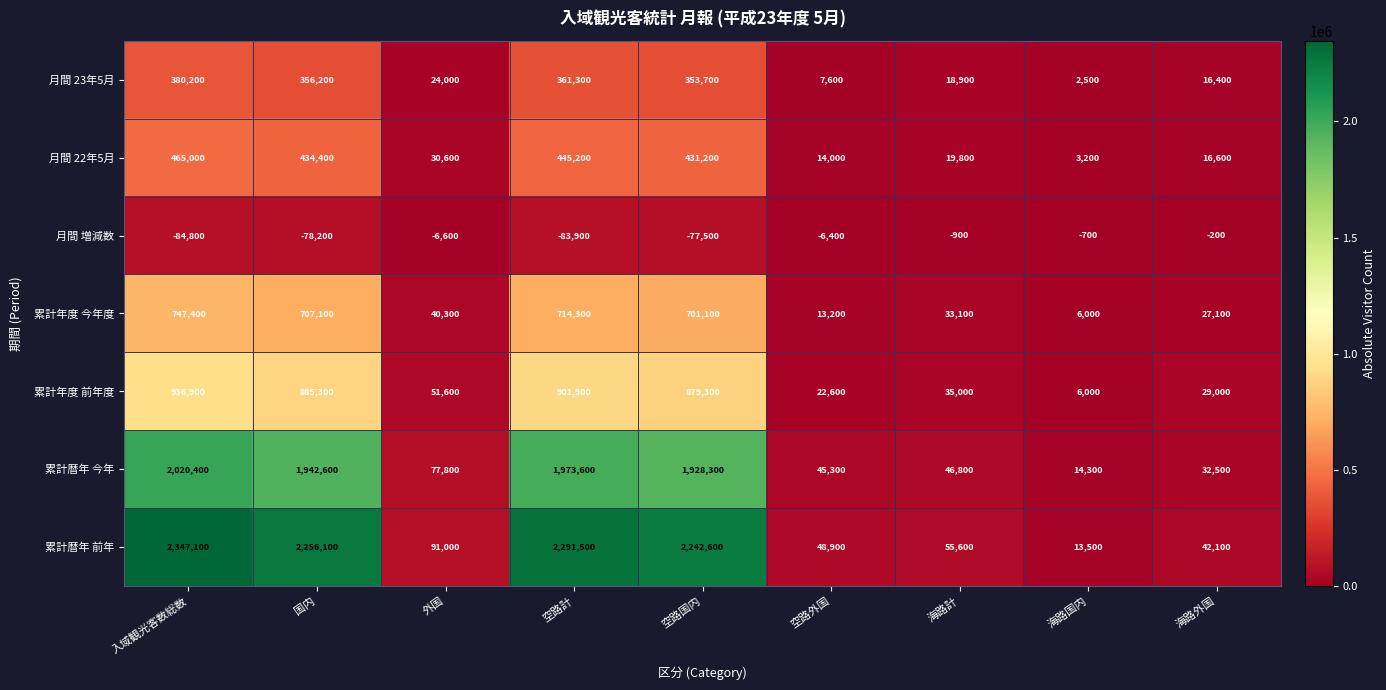

Read the 累計年度 今年度 value at 海路外国, to the nearest 50.

27100